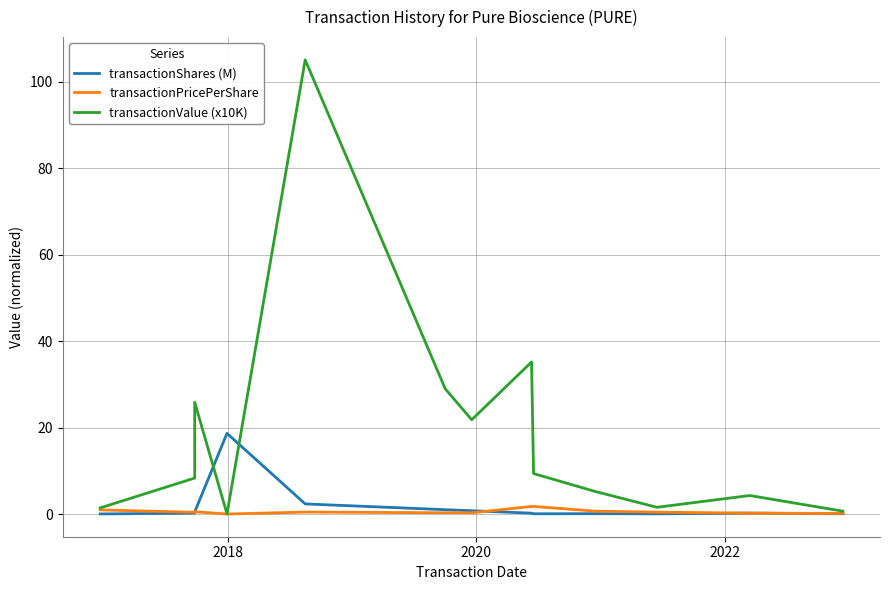

What is the difference between the maximum and minimum values in the transactionPricePerShare series?

1.8